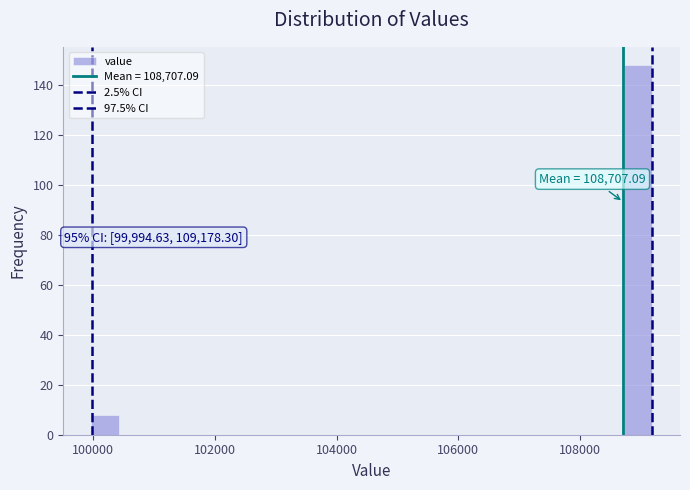

Read against the x-axis, roughly where is the centre of the tallest bar?

109000